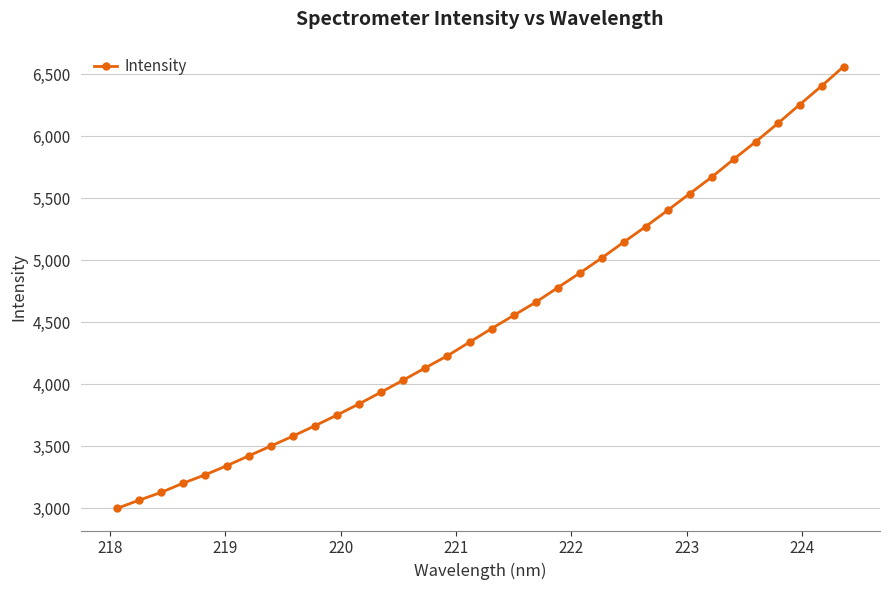

What is the difference between the maximum and minimum values?

3564.3